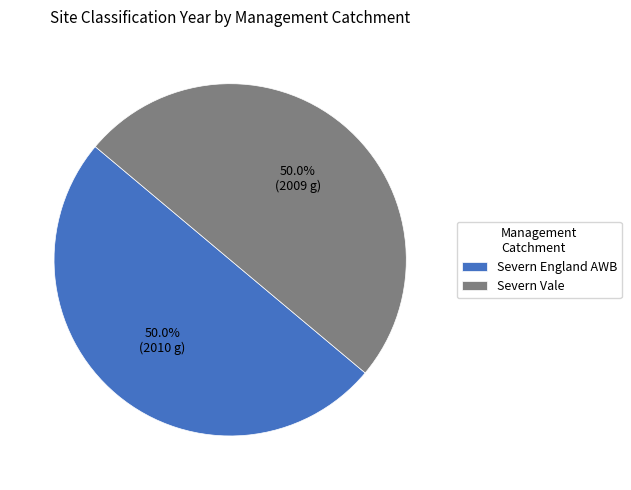

What percentage do Severn Vale and Severn England AWB together represent?

100.0%